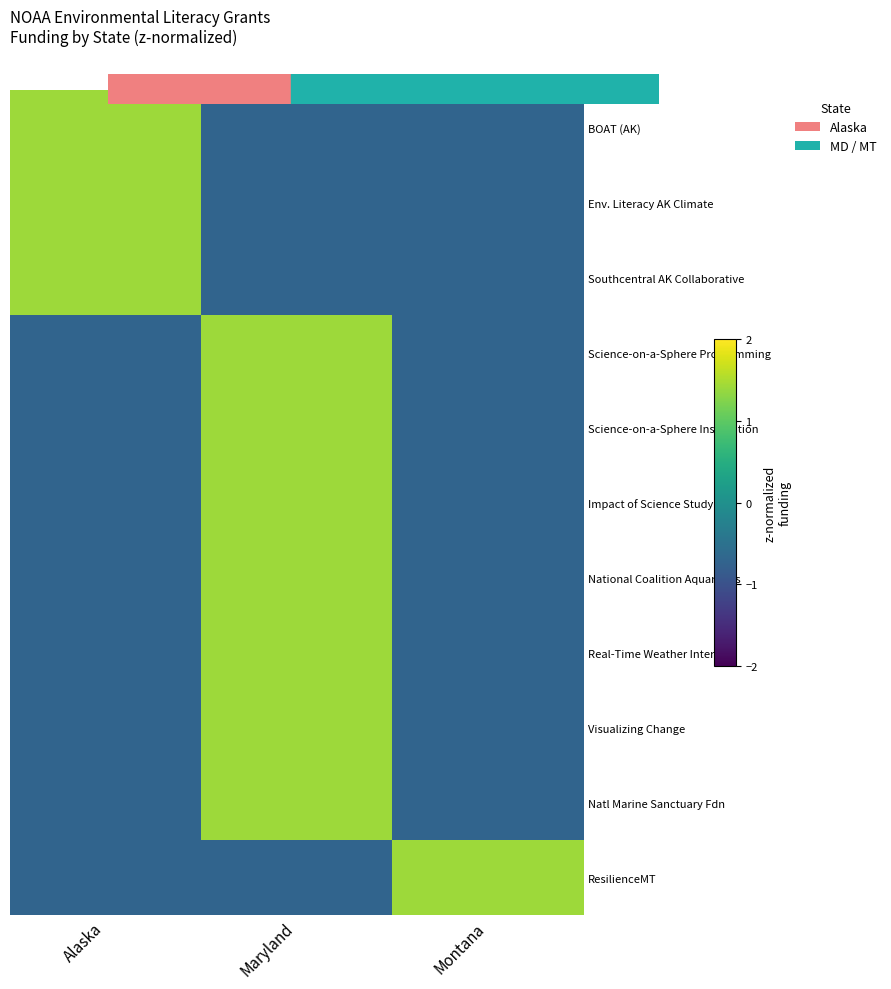

How many series are shown in this chart?

11